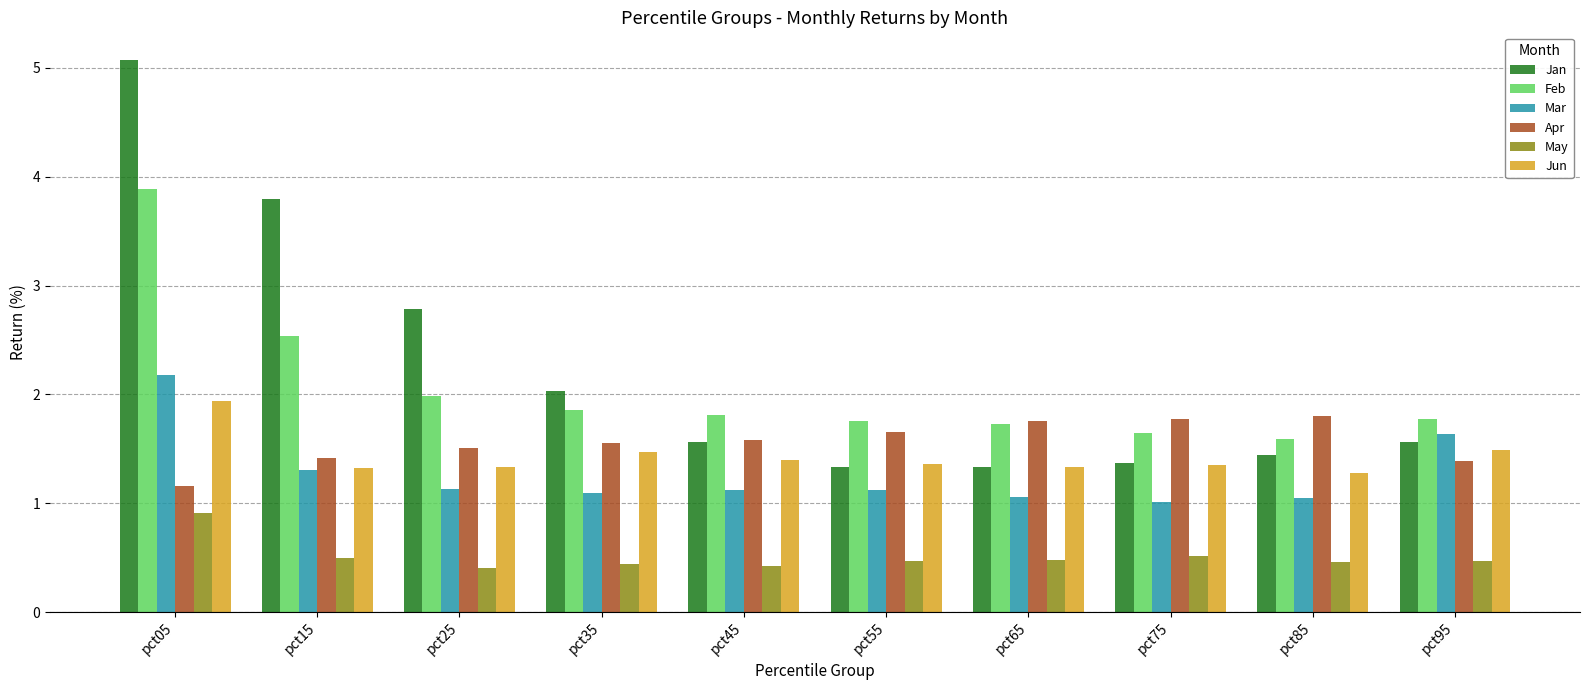

Are the bars horizontal?

No